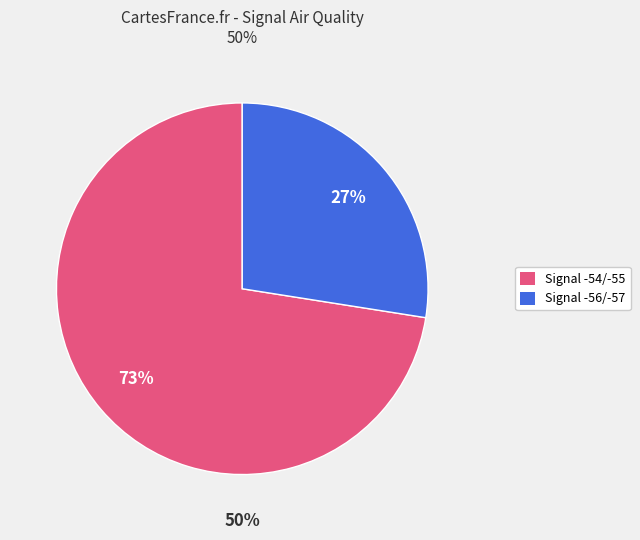

Which has a higher value, -55 or -54?

-55